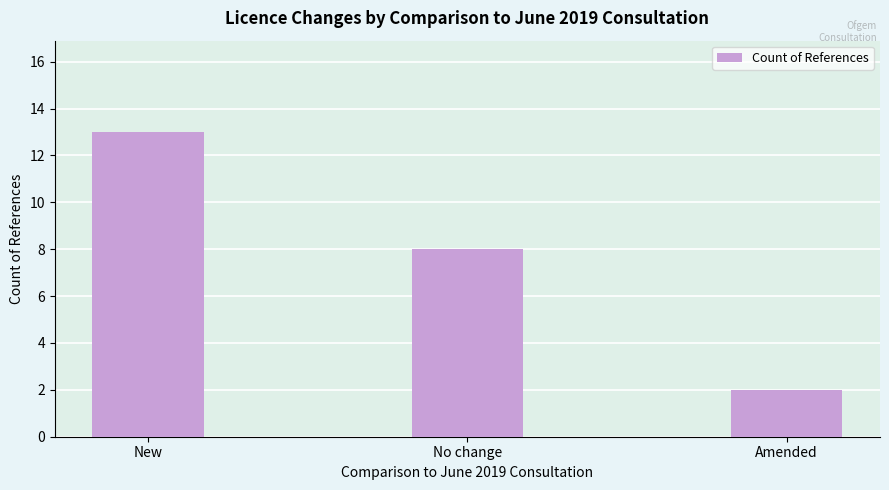

What is the label of the 2nd bar from the right?

No change